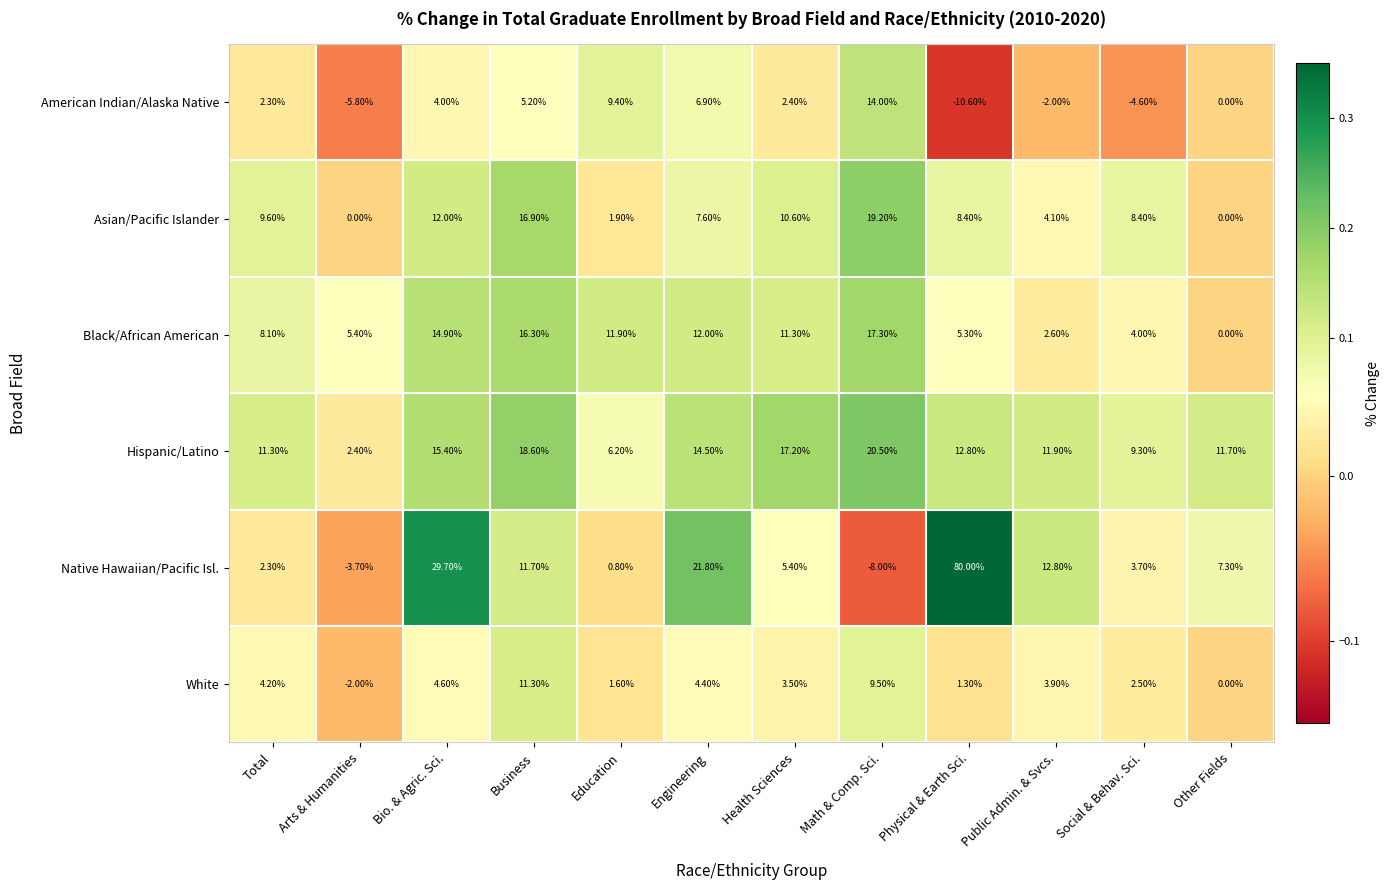

Is the value of Asian/Pacific Islander at Bio. & Agric. Sci. greater than the value of Hispanic/Latino at Total?

Yes